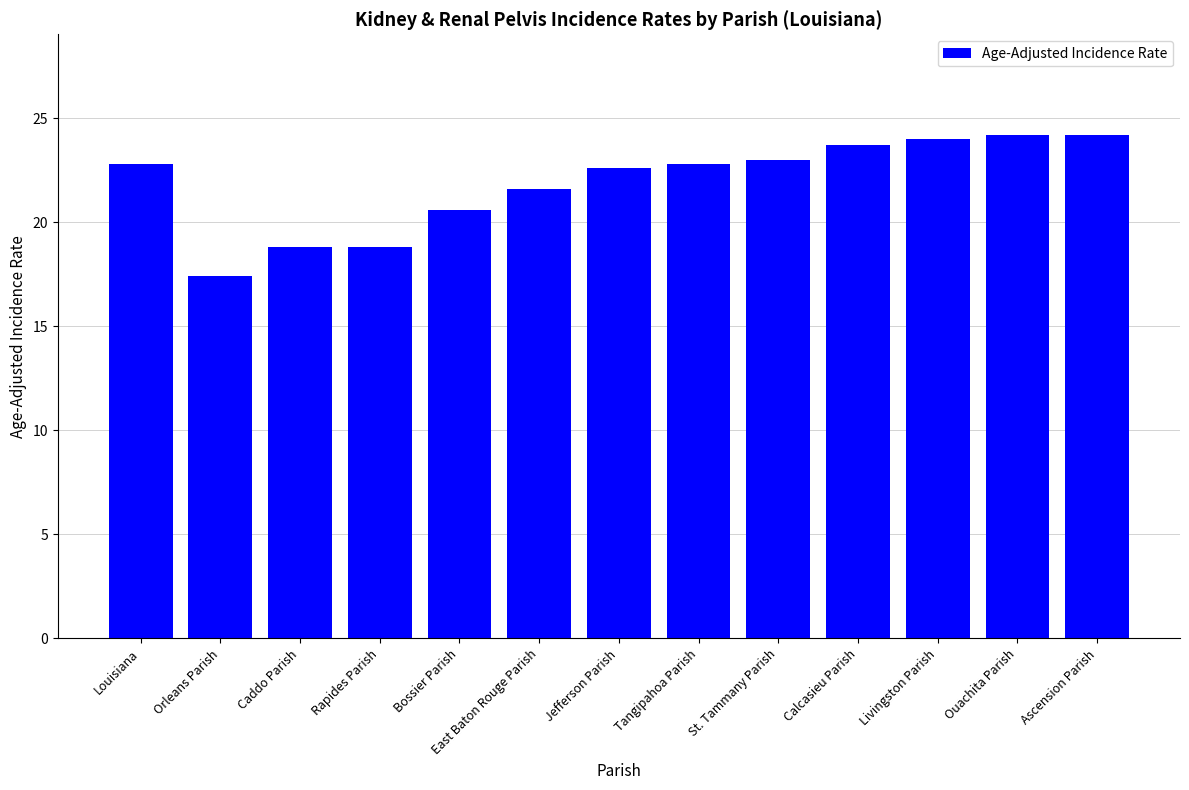

What is the maximum value shown in the chart?

24.2